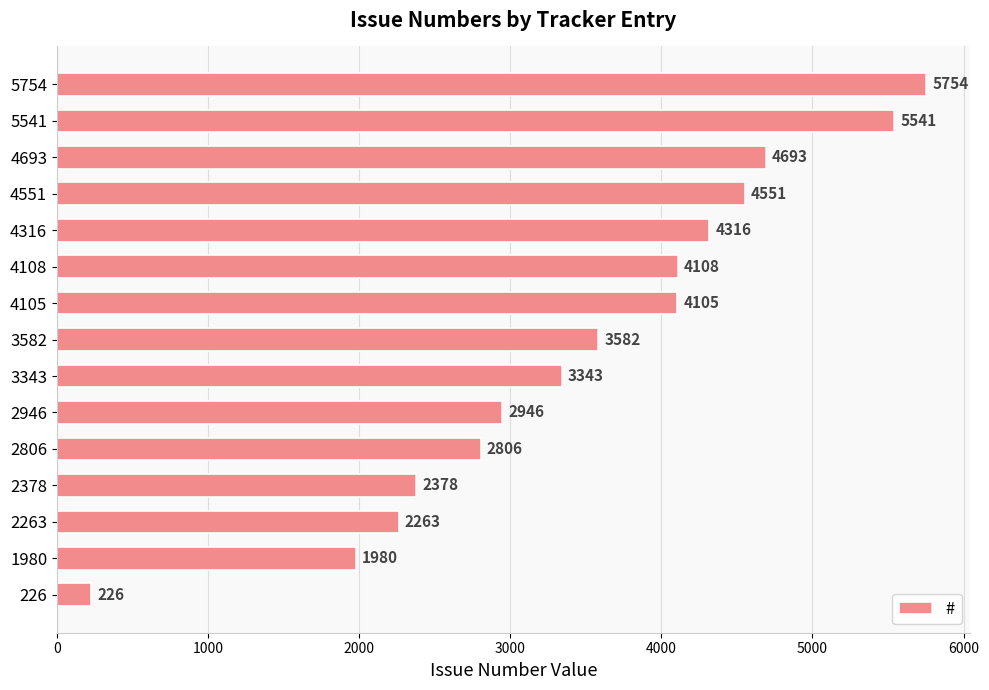

Reading top to bottom, transcribe all the data shown in this chart.

5754	5541	4693	4551	4316	4108	4105	3582	3343	2946	2806	2378	2263	1980	226